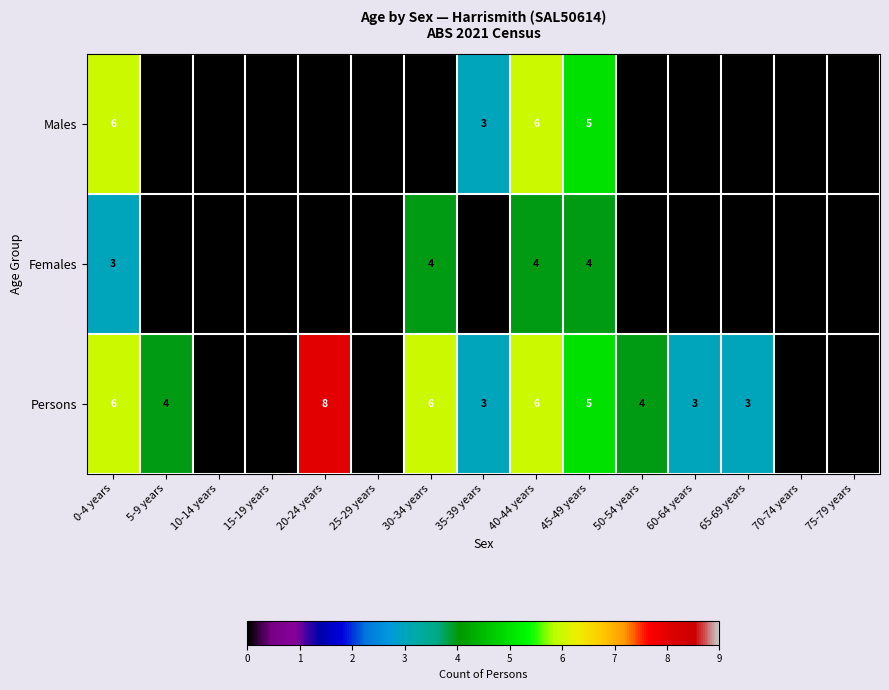

What is the maximum value shown in the chart?

8